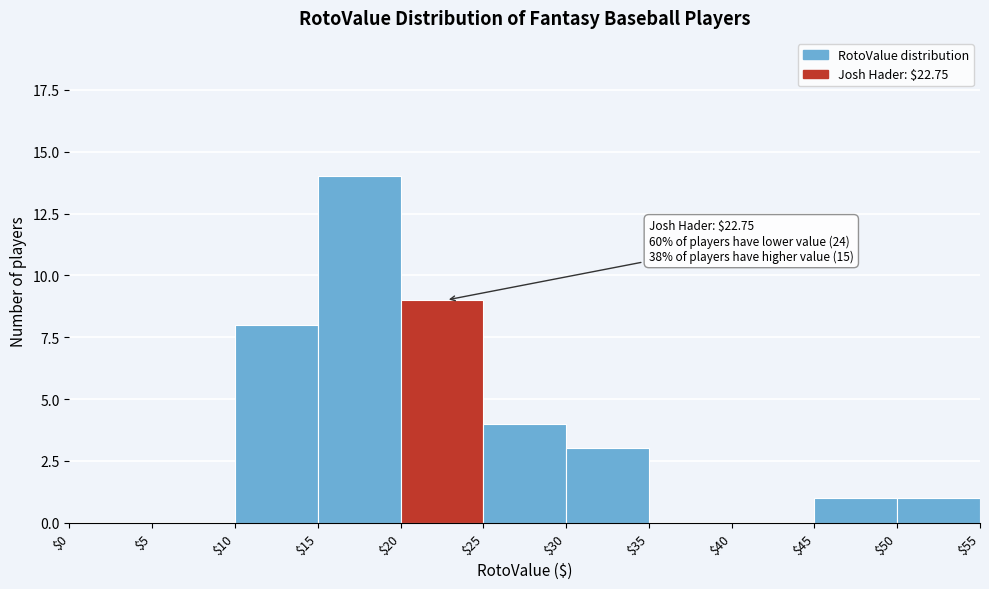

Which range on the x-axis has the tallest bar?

$15 to $20